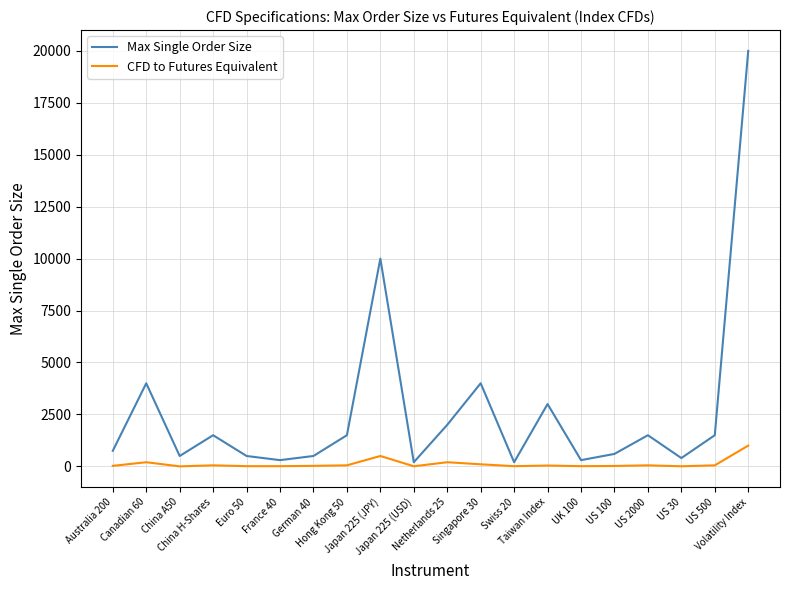

True or false: Max Single Order Size and CFD to Futures Equivalent cross at least once.

False